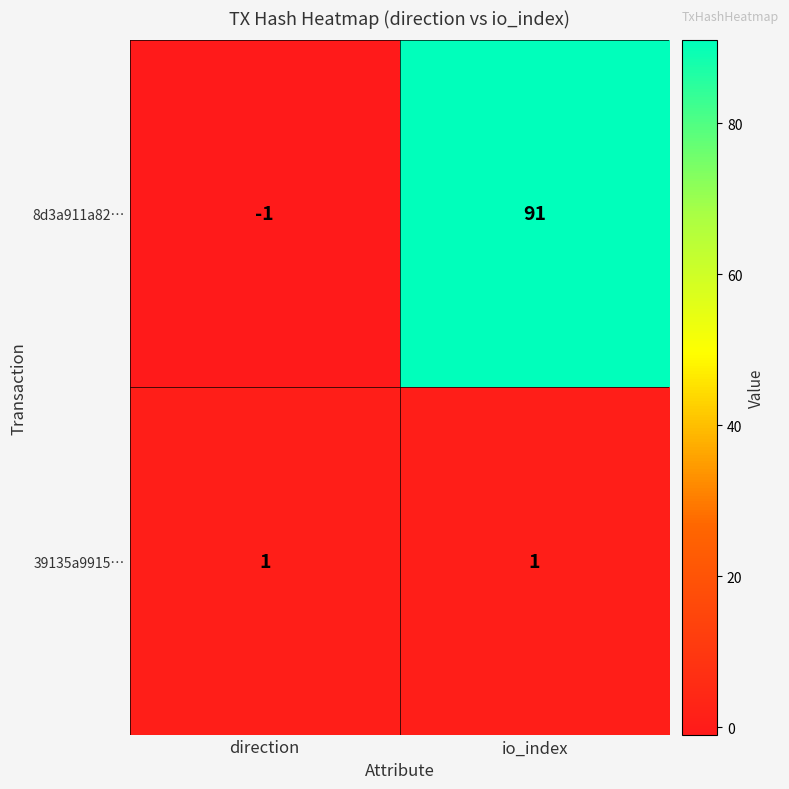

List the series in order of their overall mean, highest first.

8d3a911a82…, 39135a9915…